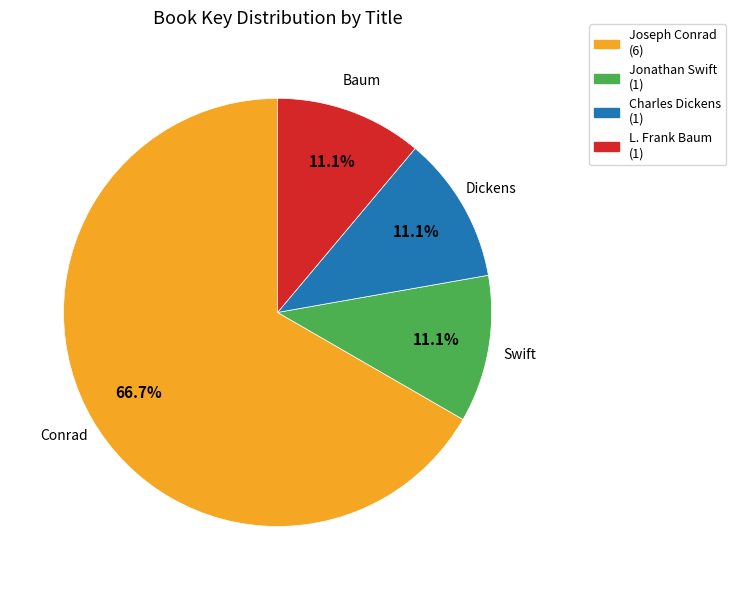

Which has a higher value, Joseph Conrad (6) or L. Frank Baum (1)?

Joseph Conrad (6)